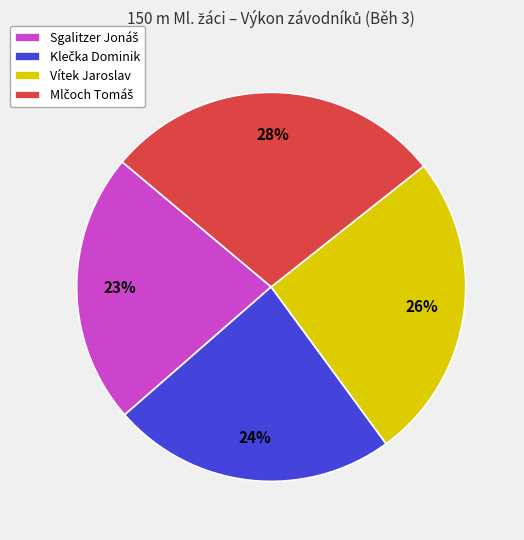

To the nearest percent, what is the average slice percentage?

25%